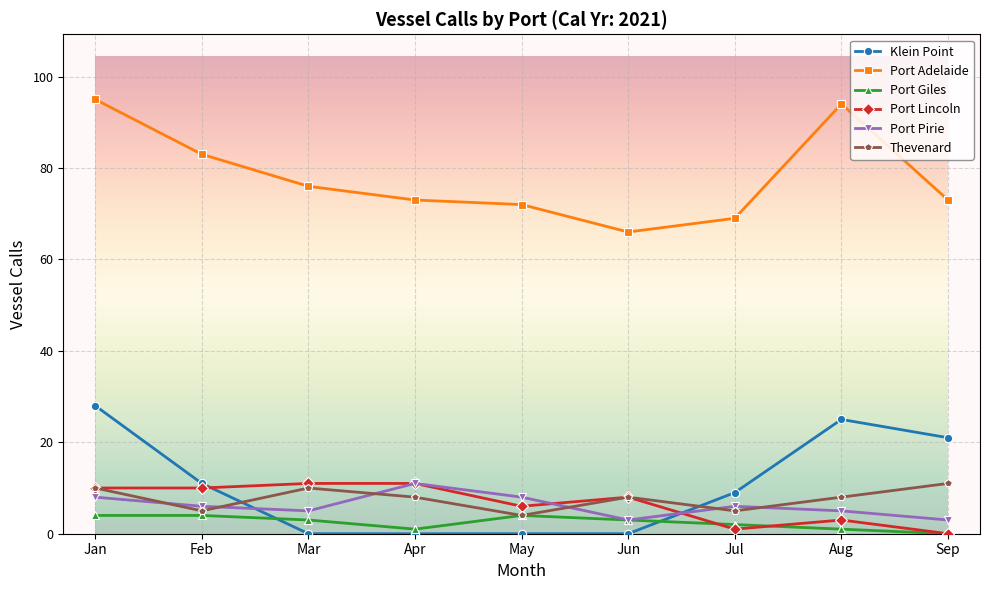

At how many categories does at least one series exceed 15?

9